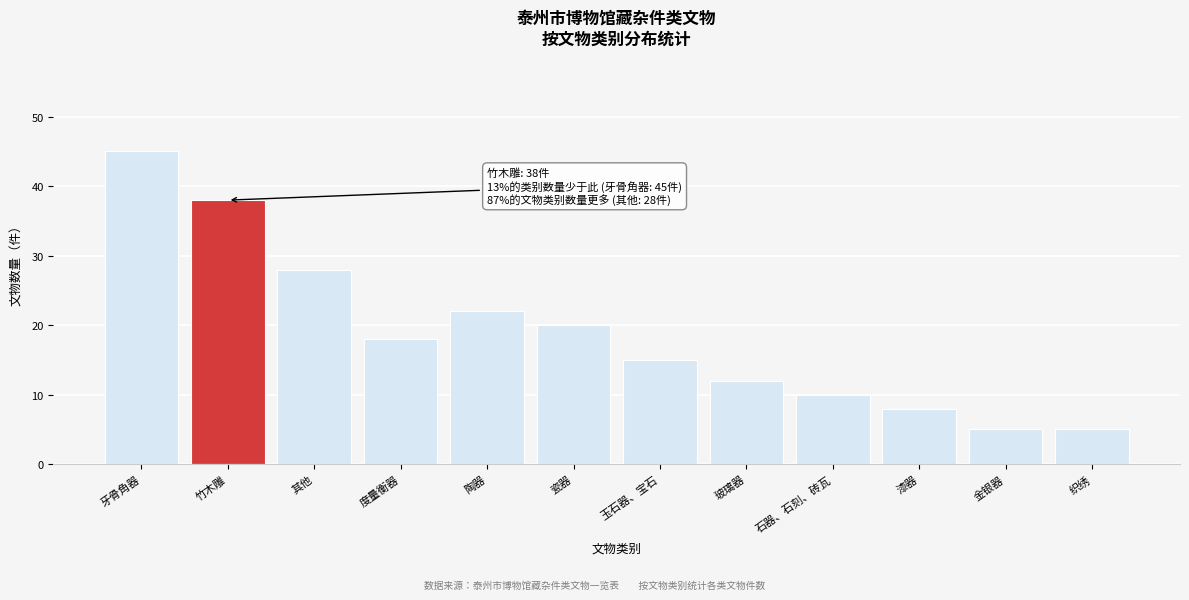

Reading left to right, transcribe all the data shown in this chart.

牙骨角器=45	竹木雕=38	其他=28	度量衡器=18	陶器=22	瓷器=20	玉石器、宝石=15	玻璃器=12	石器、石刻、砖瓦=10	漆器=8	金银器=5	织绣=5